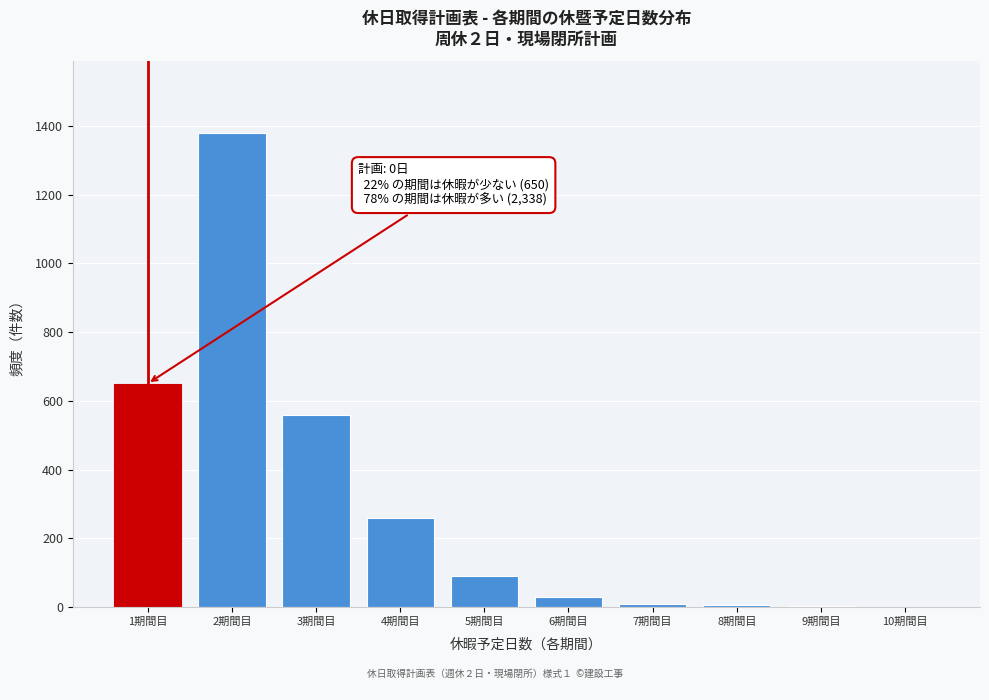

At which label is the value closest to 690?

1期間目